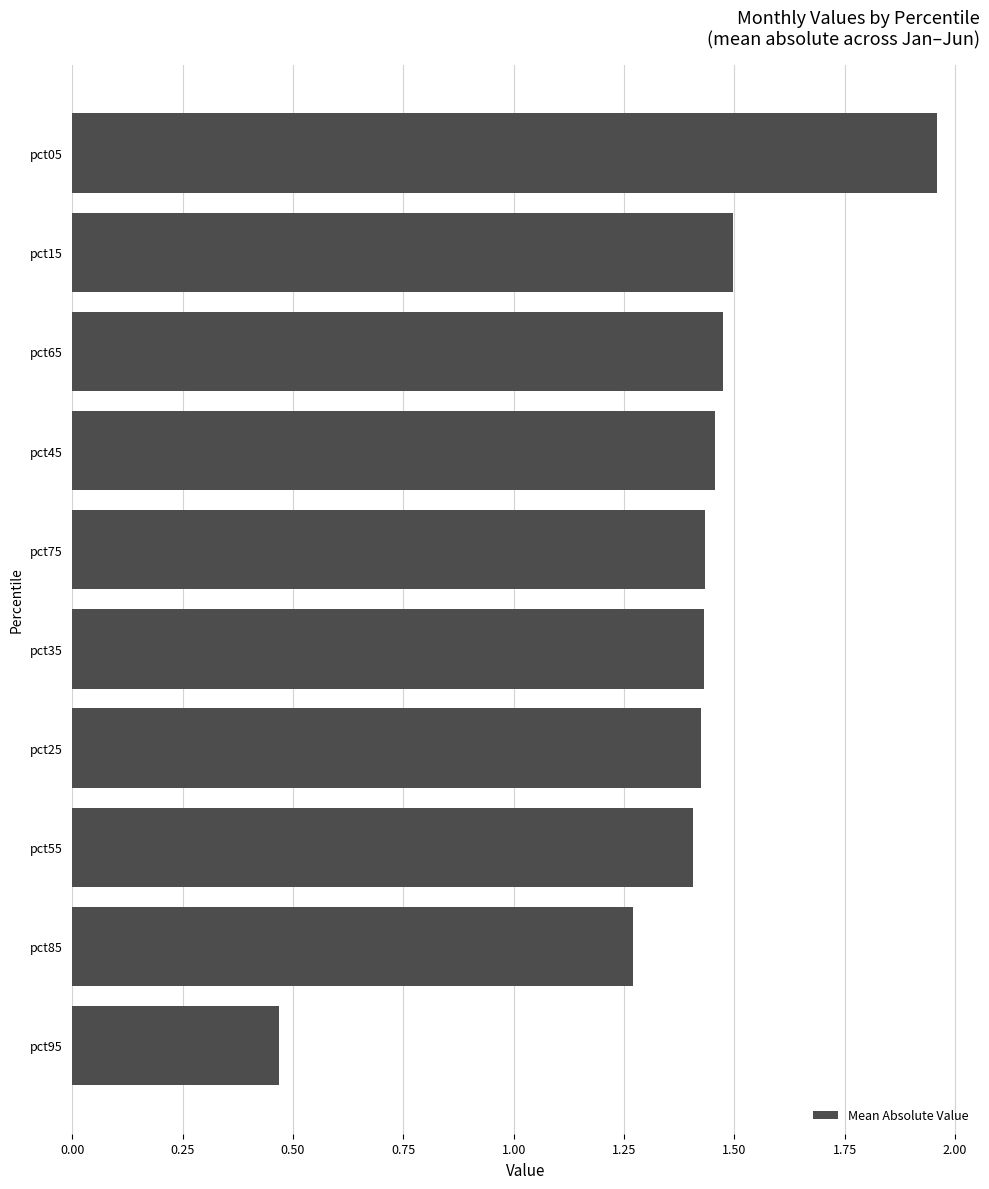

Is it true that the value at pct75 is 1.4?

True